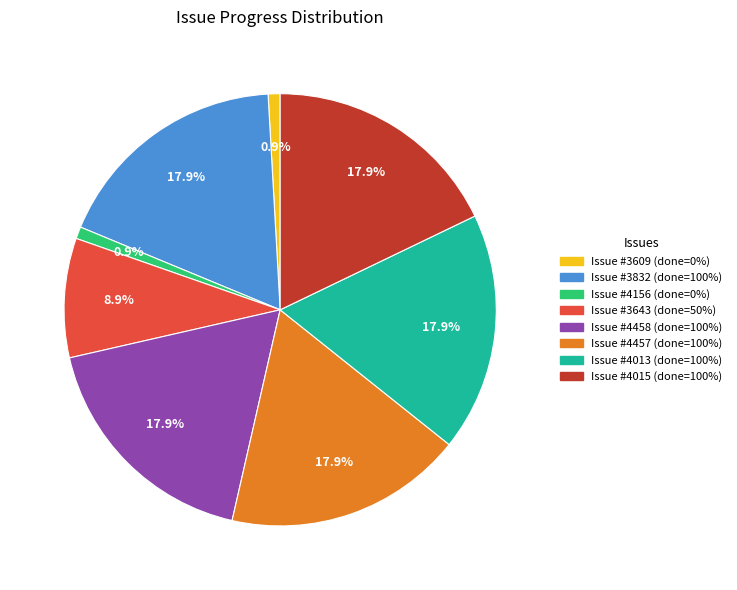

Does any single category account for the majority?

No